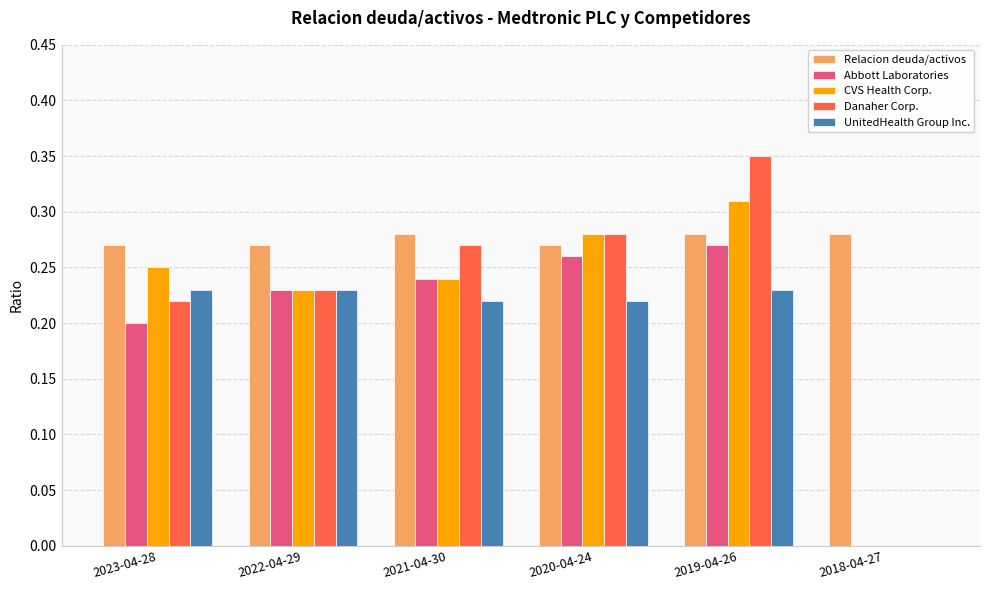

What is the sum of all Relacion deuda/activos values?

1.7